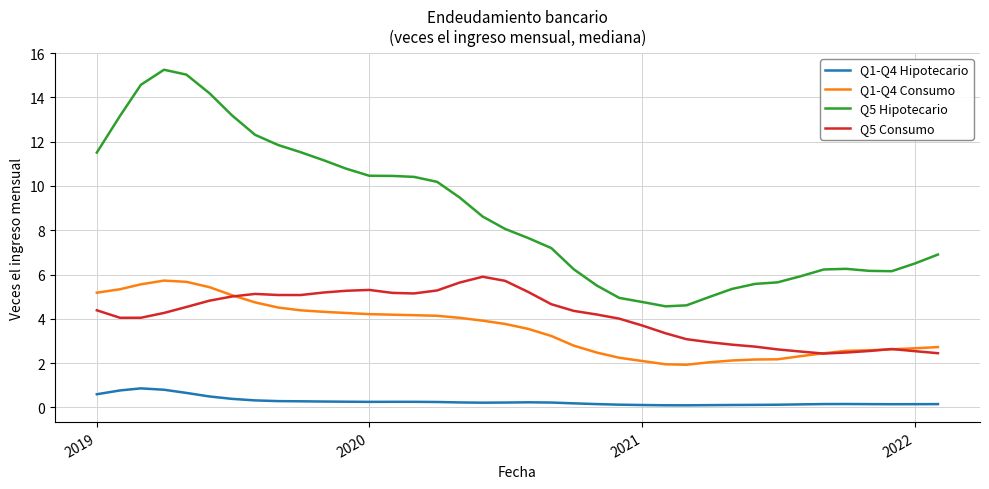

What is the sum of all Q1-Q4 Hipotecario values?

10.4